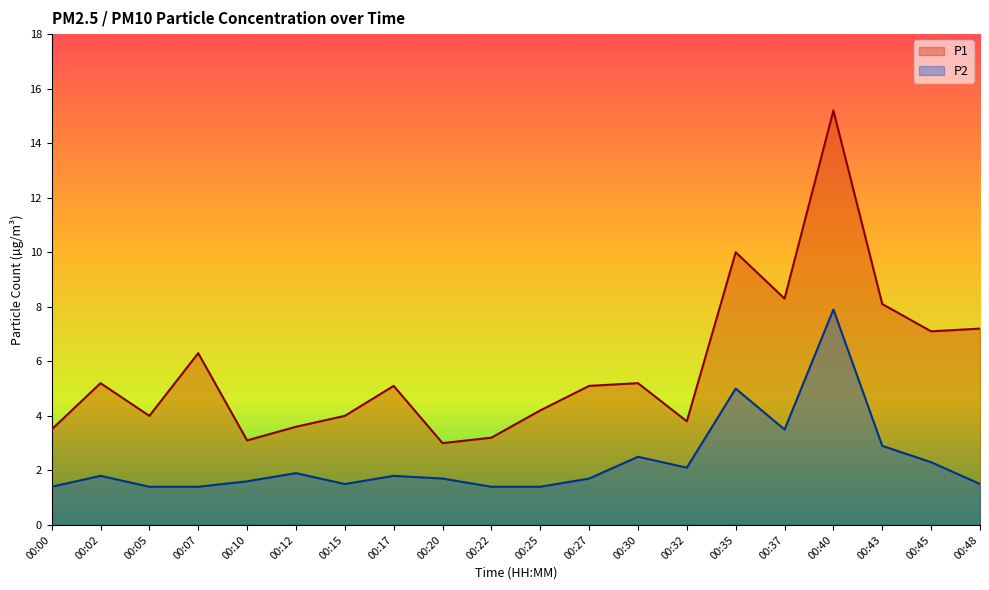

At which category does the chart reach its peak across all series?

00:40